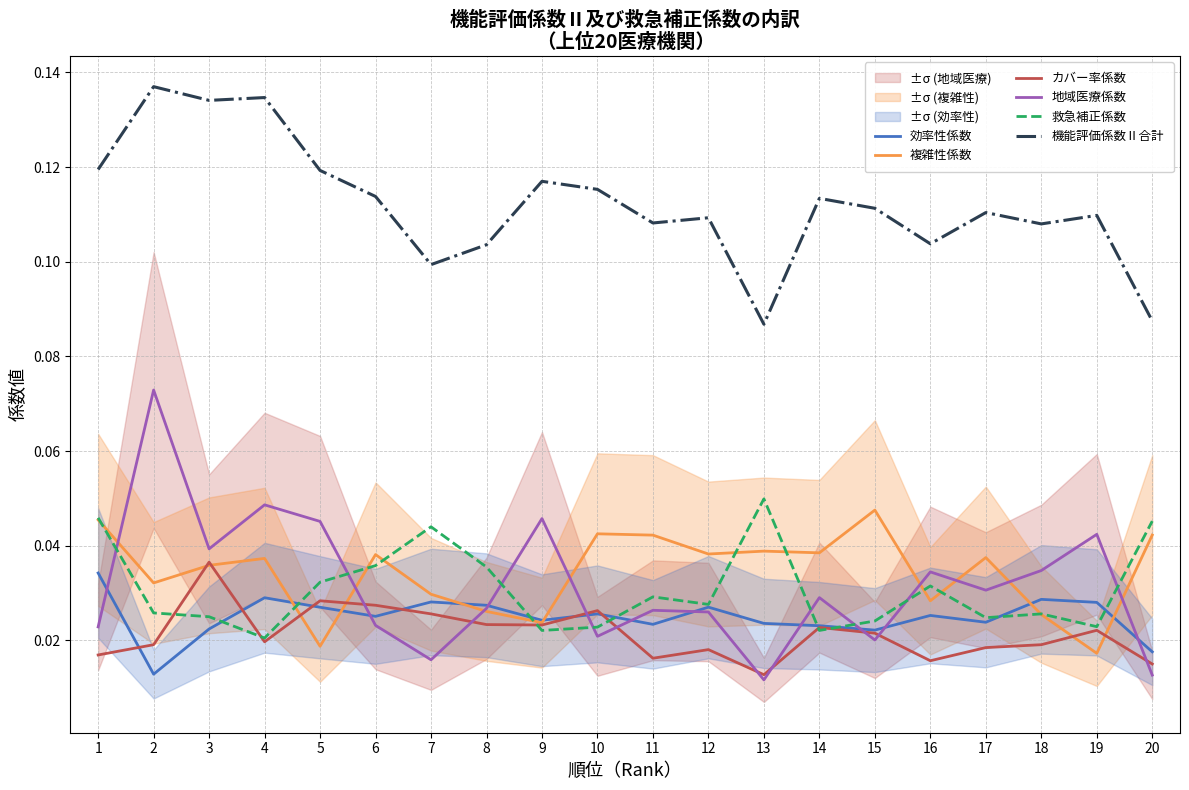

True or false: 地域医療係数 and 機能評価係数Ⅱ合計 intersect in this chart.

False